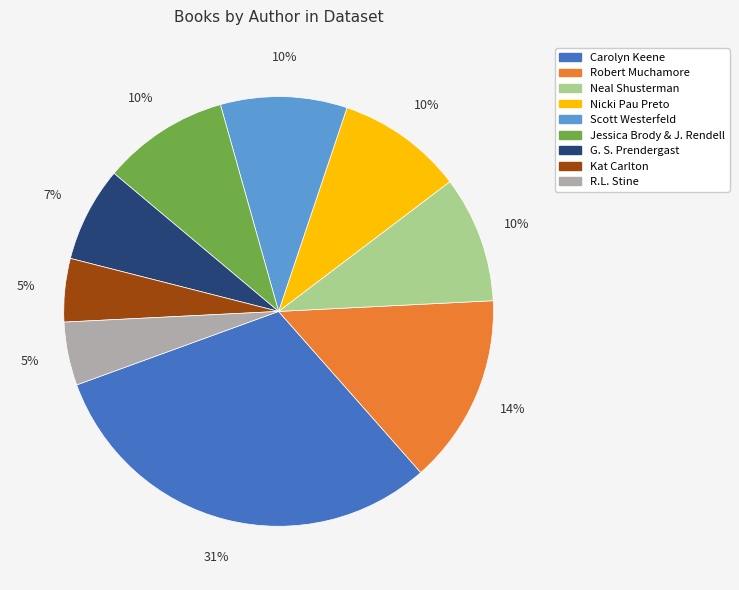

How many segments does this pie chart have?

9